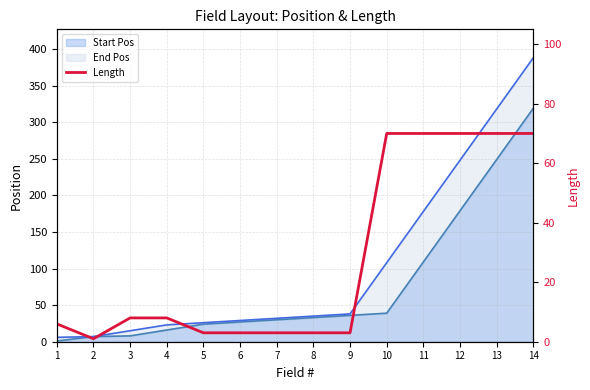

How many lines are shown in the chart?

1